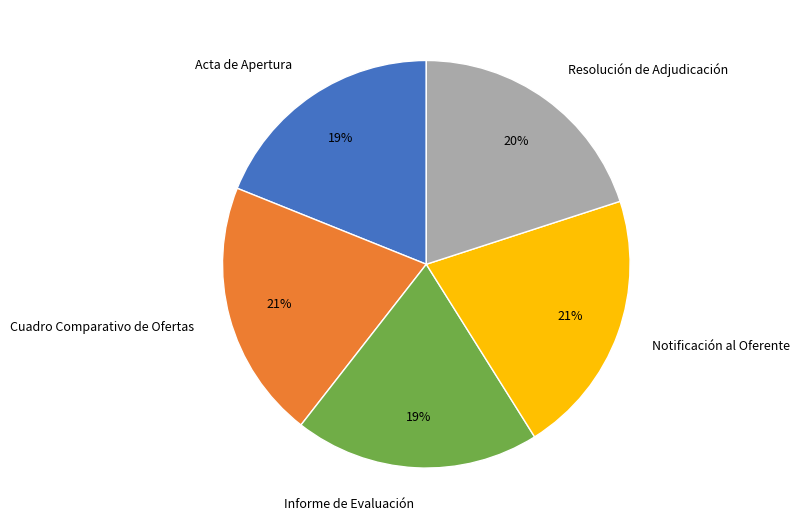

Is Resolución de Adjudicación the majority of the pie?

No